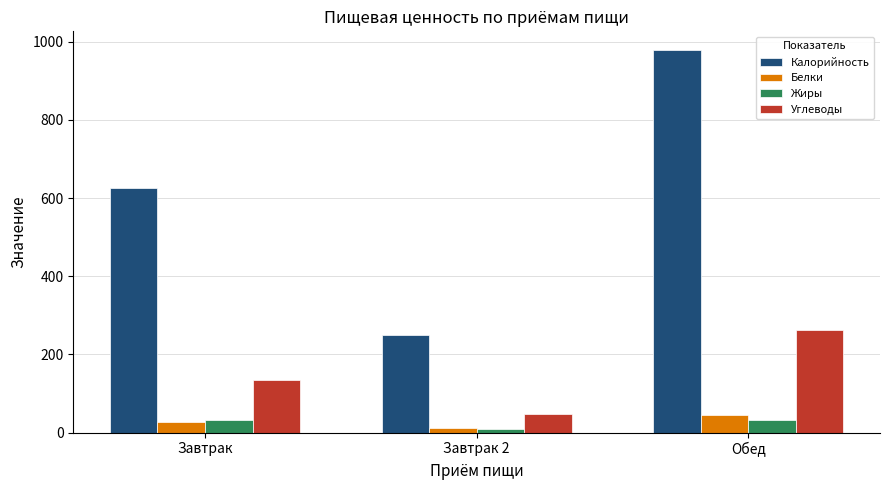

What is the total value across all series at Обед?

1318.1